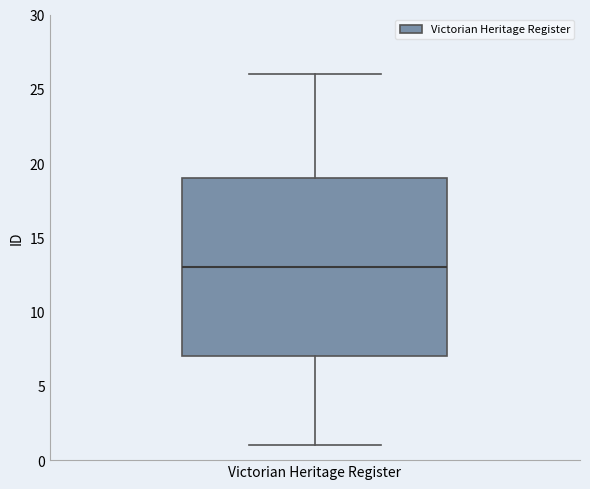

Where is the upper edge of the box for Victorian Heritage Register on the y-axis? The values are not printed on the chart, so give them approximately, as read against the axis.

19